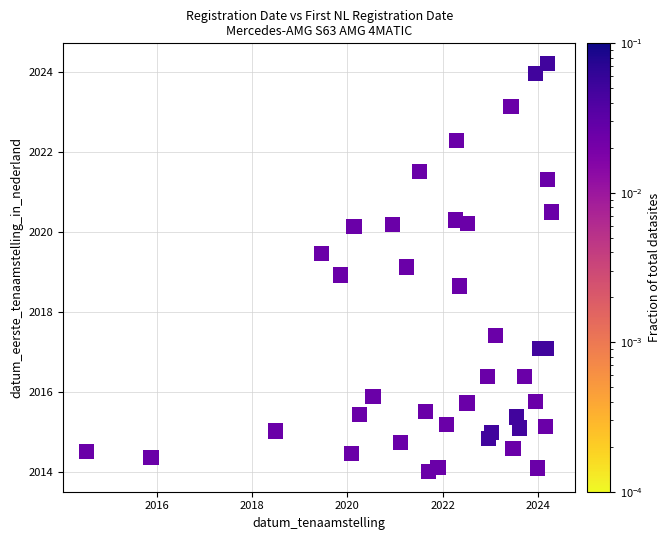

What is the range of X values (max minus min)?

9.8